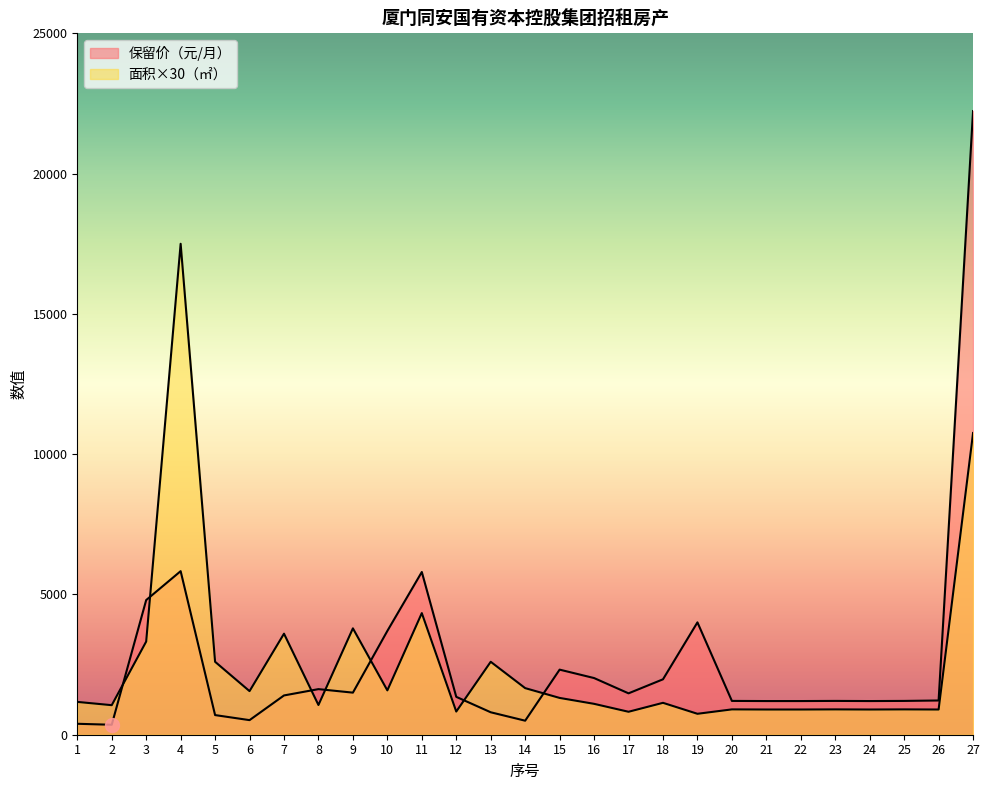

What is the total value across all series at 5?

3299.8